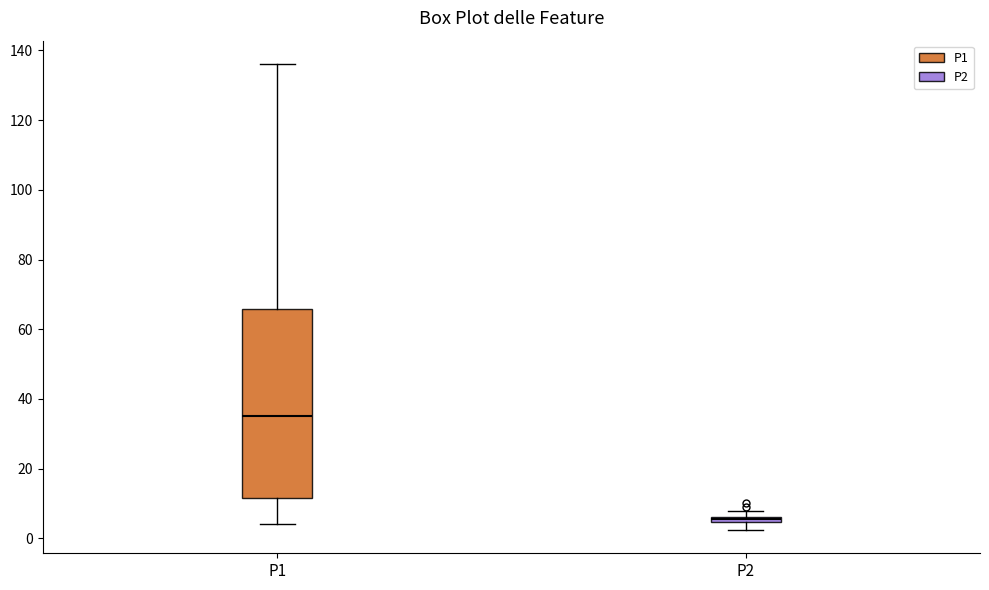

Which box has the highest median line?

P1